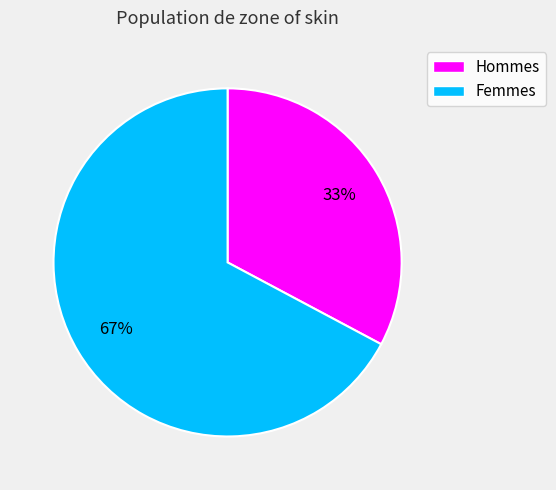

Which category has the biggest portion of the pie?

Femmes